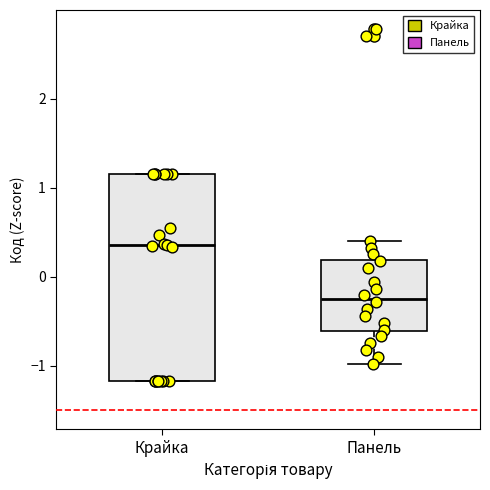

Which box's median line is the highest?

Крайка